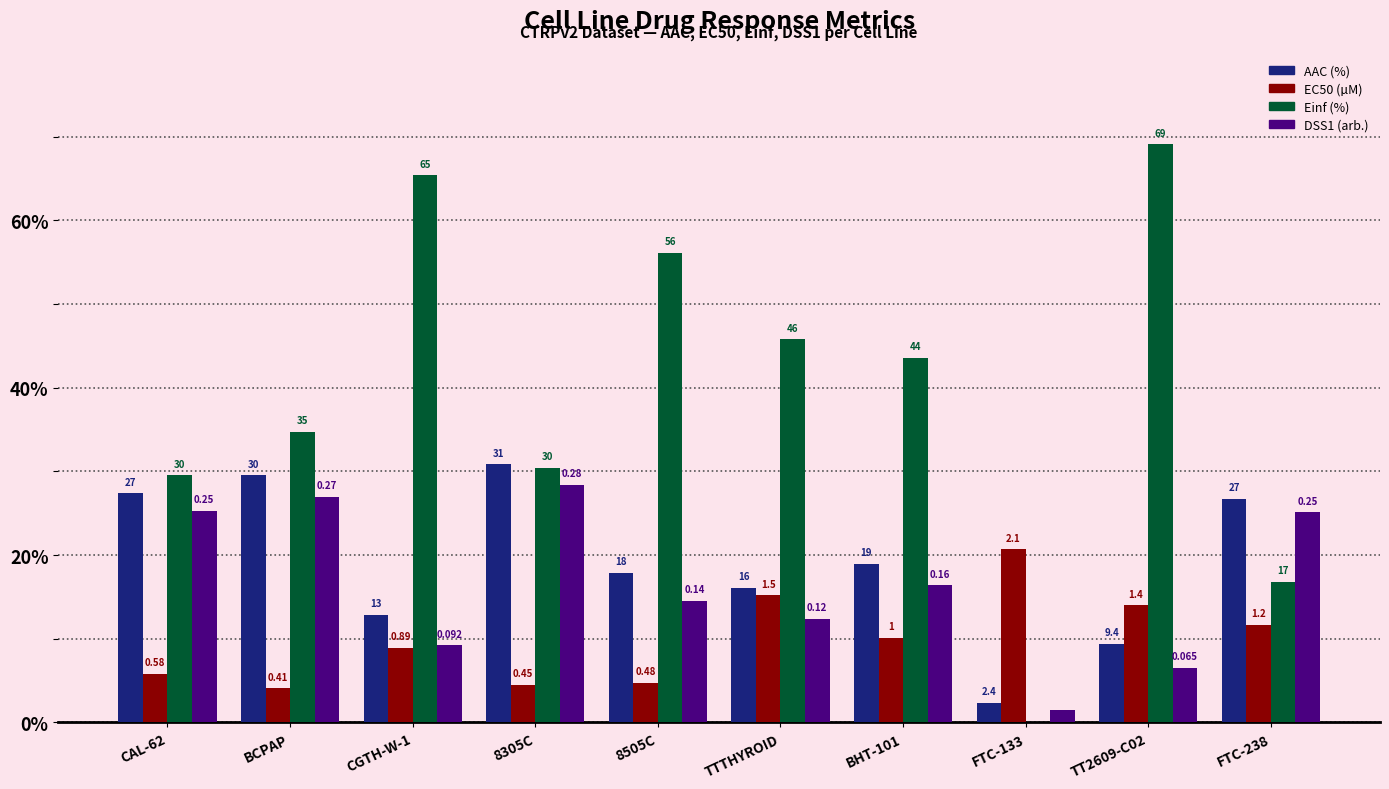

How many groups of bars are there?

10